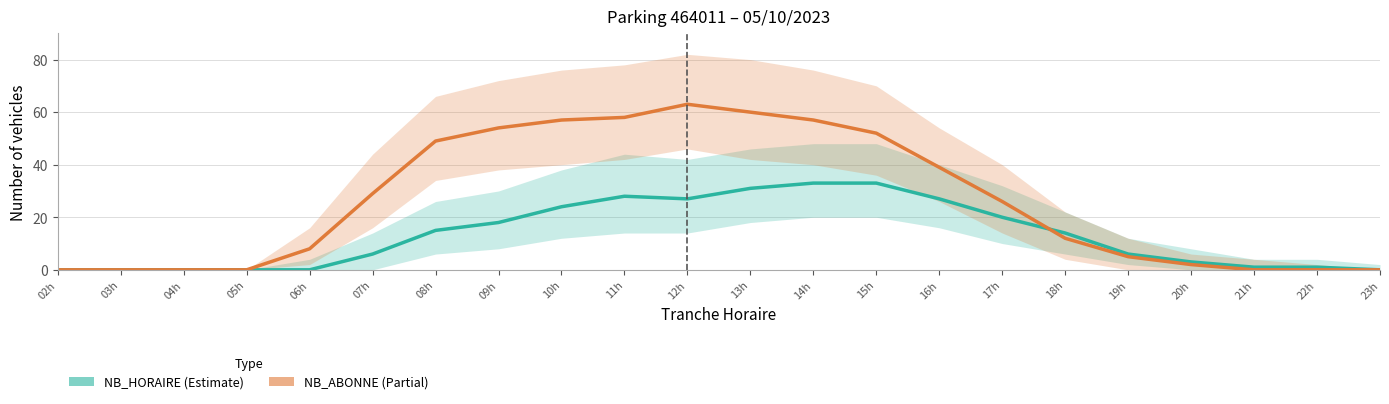

Reading right to left, extract all data points from this chart.

NB_HORAIRE: 23h=0	22h=1	21h=1	20h=3	19h=6	18h=14	17h=20	16h=27	15h=33	14h=33	13h=31	12h=27	11h=28	10h=24	09h=18	08h=15	07h=6	06h=0	05h=0	04h=0	03h=0	02h=0
NB_ABONNE: 23h=0	22h=0	21h=0	20h=2	19h=5	18h=12	17h=26	16h=39	15h=52	14h=57	13h=60	12h=63	11h=58	10h=57	09h=54	08h=49	07h=29	06h=8	05h=0	04h=0	03h=0	02h=0